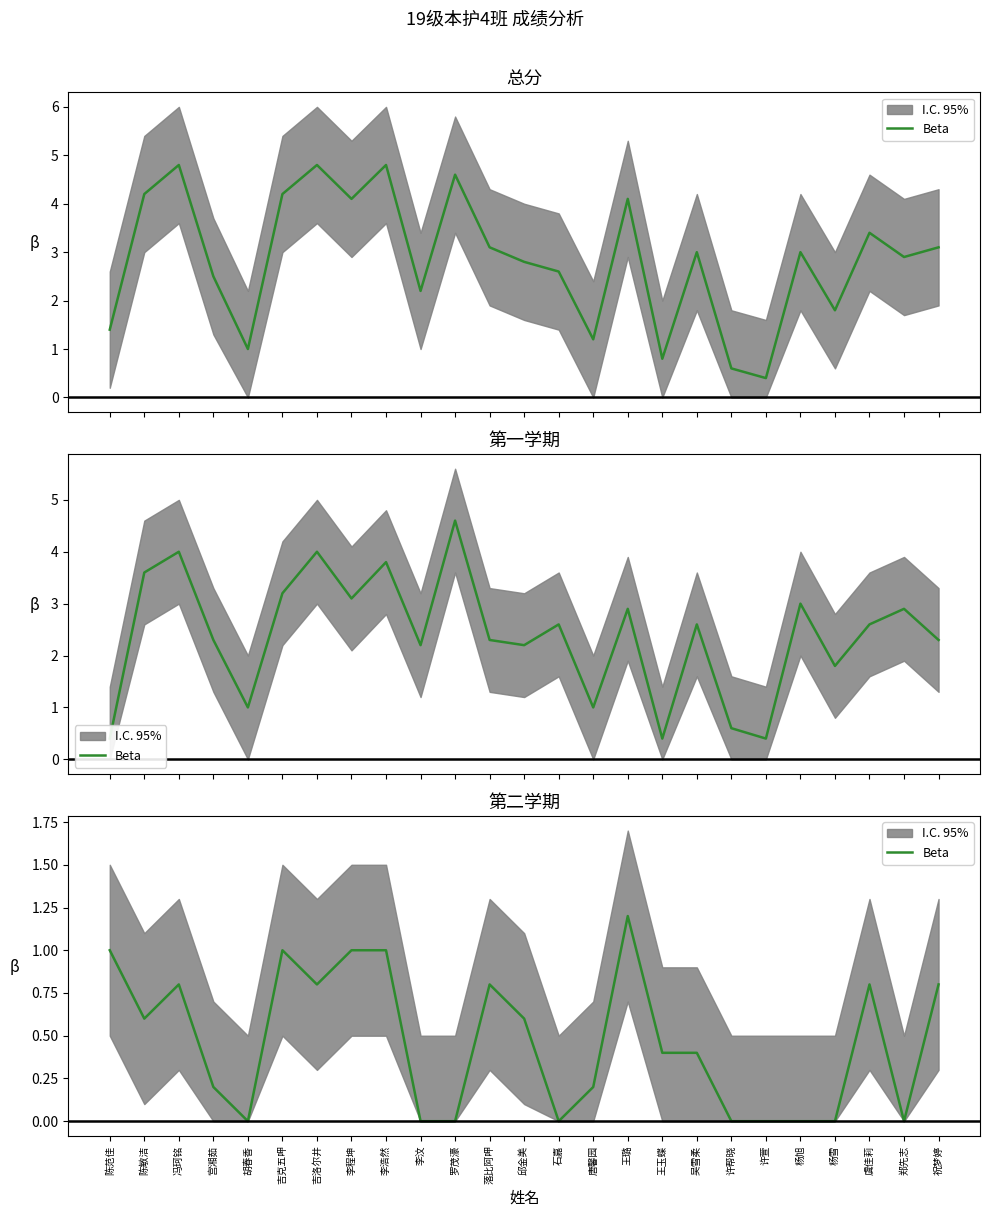

Which label corresponds to the smallest value in the chart?

胡春香